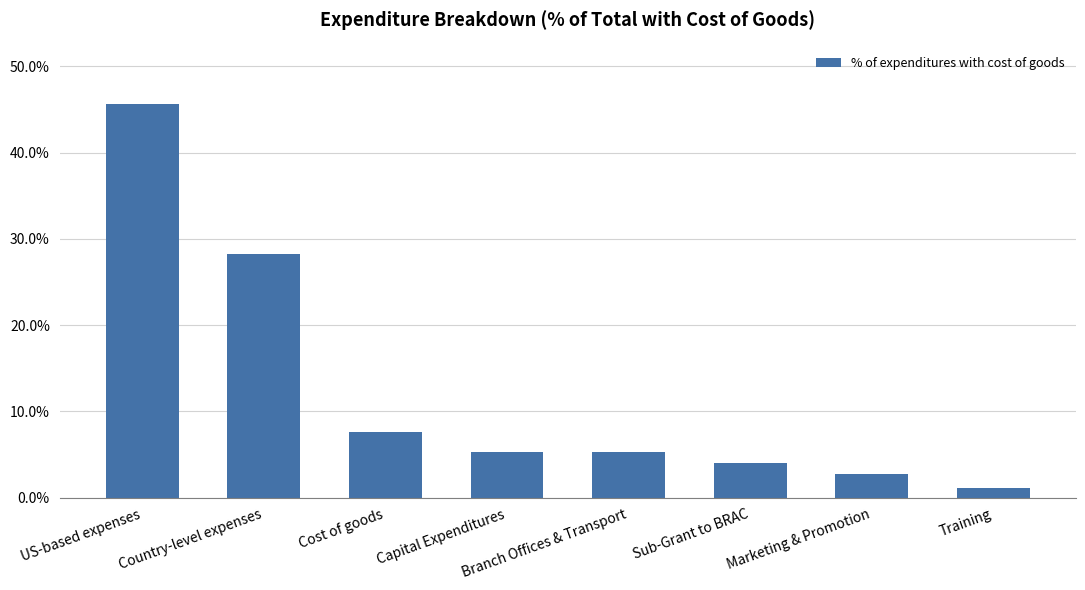

What is the value of the 4th bar from the left?

0.1